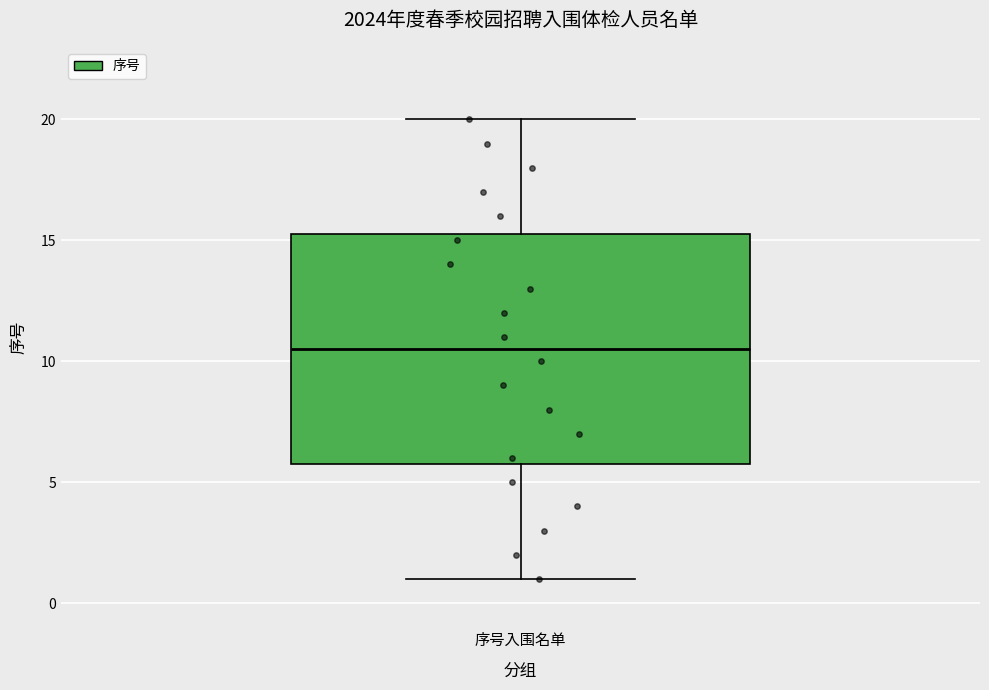

Read this box plot against the y-axis: the position of the median line, the range covered by the box, and the ends of both whiskers. The values are not printed on the chart, so give them approximately, as read against the axis.

median 10.5, box 6.0 to 15.5, whiskers 1.0 to 20.0